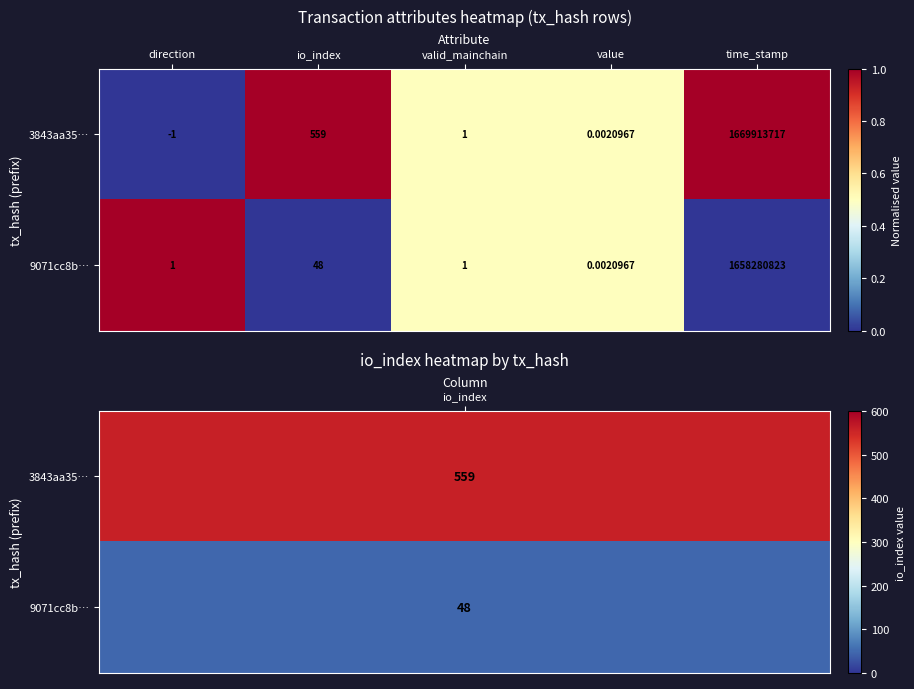

Is the value of 9071cc8b… at valid_mainchain greater than the value of 3843aa35… at io_index?

No